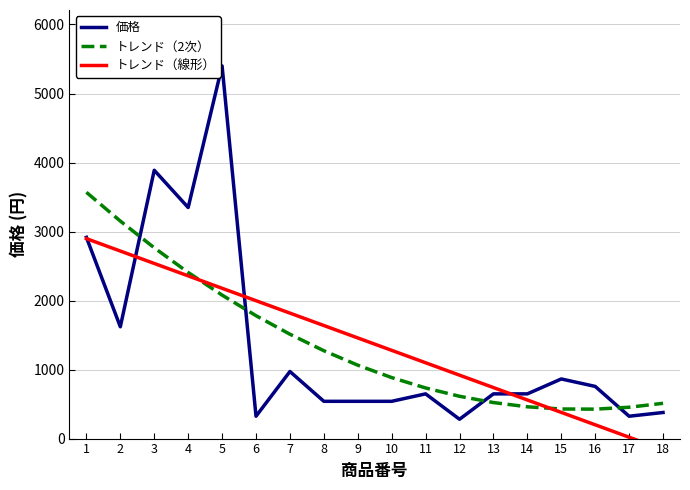

Where does the 価格 series first go above 648?

1